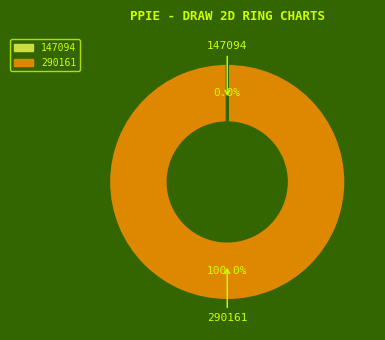

Does 290161 represent more than half of the total?

Yes